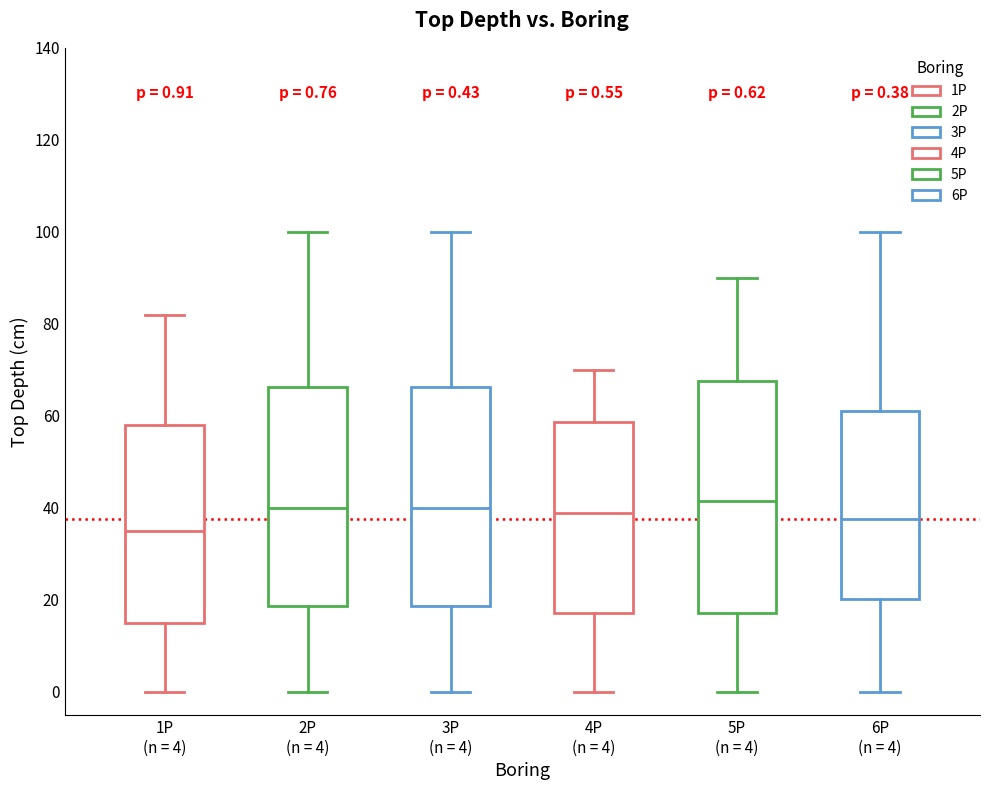

Comparing the boxes themselves (not the whiskers), which one is the tallest?

5P (n = 4)